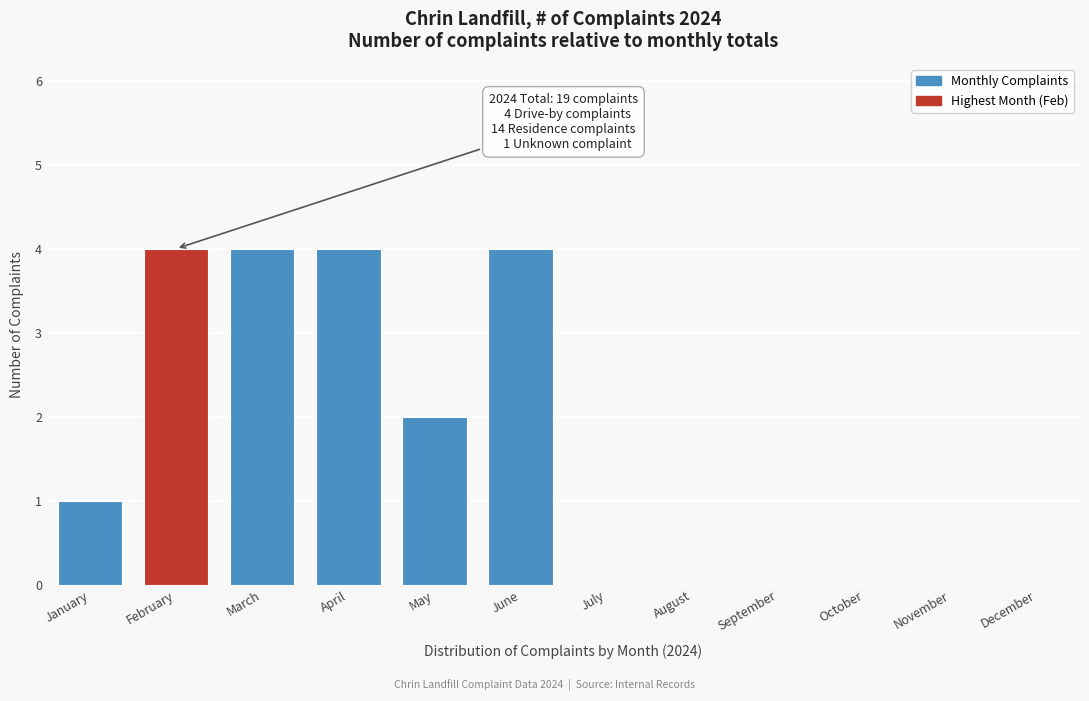

Reading left to right, what are all the values shown in this chart?

January=1	February=4	March=4	April=4	May=2	June=4	July=0	August=0	September=0	October=0	November=0	December=0